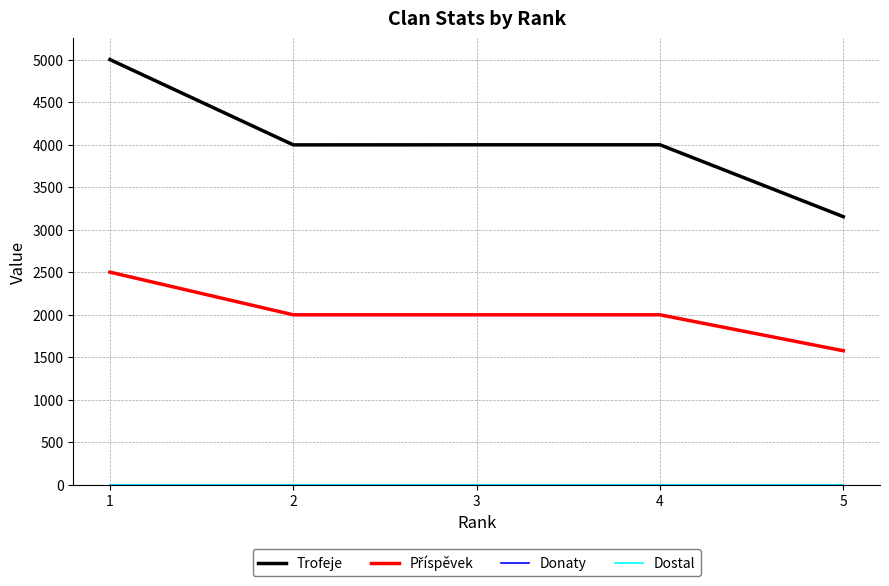

Between 3 and 1, which is larger?

1